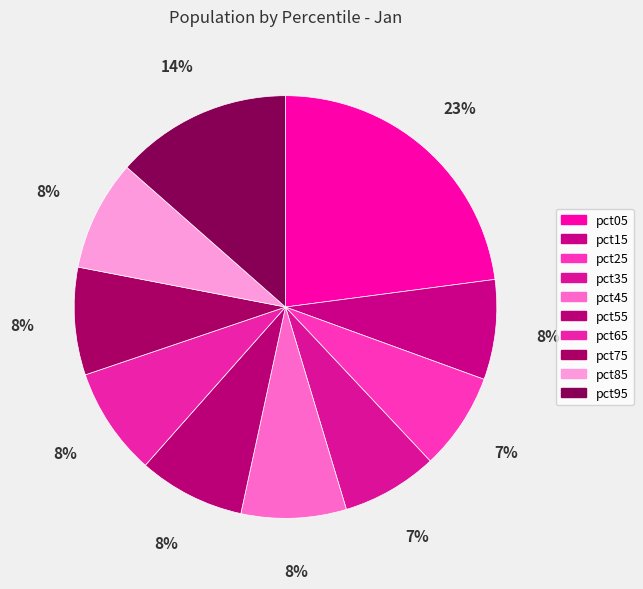

To the nearest percent, what is the difference between the pct95 and pct15 slice percentages?

6%